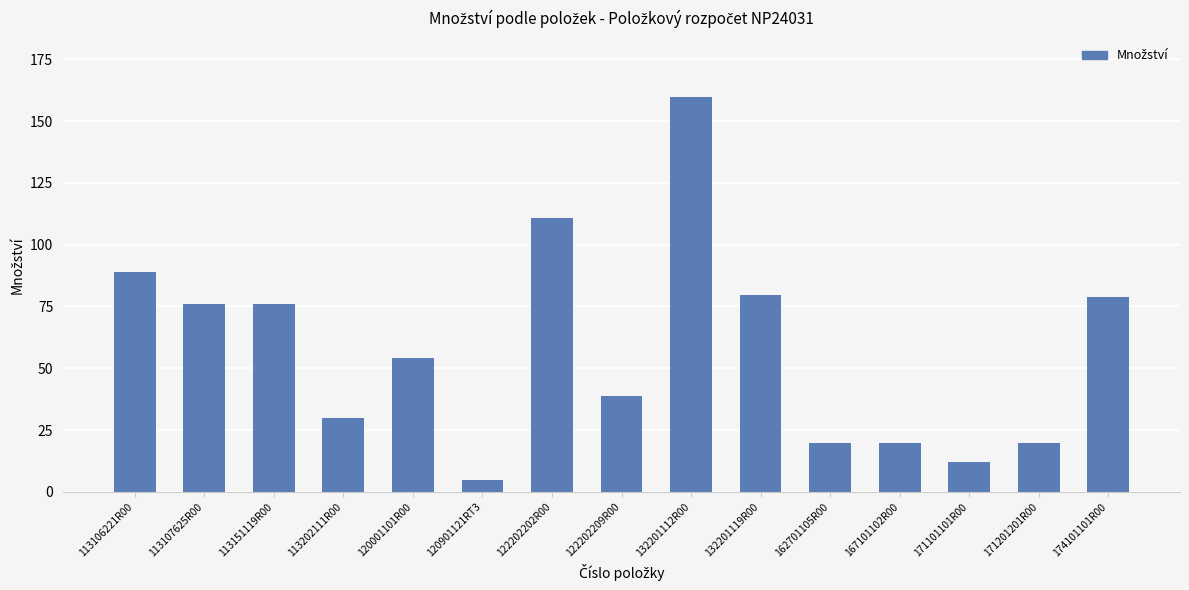

True or false: the data shows 79.0 at 174101101R00.

True